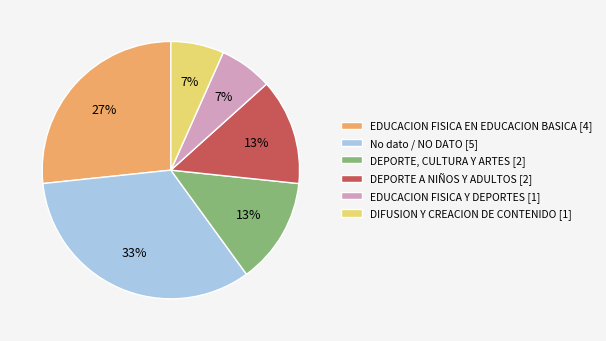

Approximately how many times larger is the value at EDUCACION FISICA EN EDUCACION BASICA [4] compared to No dato / NO DATO [5]?

0.8